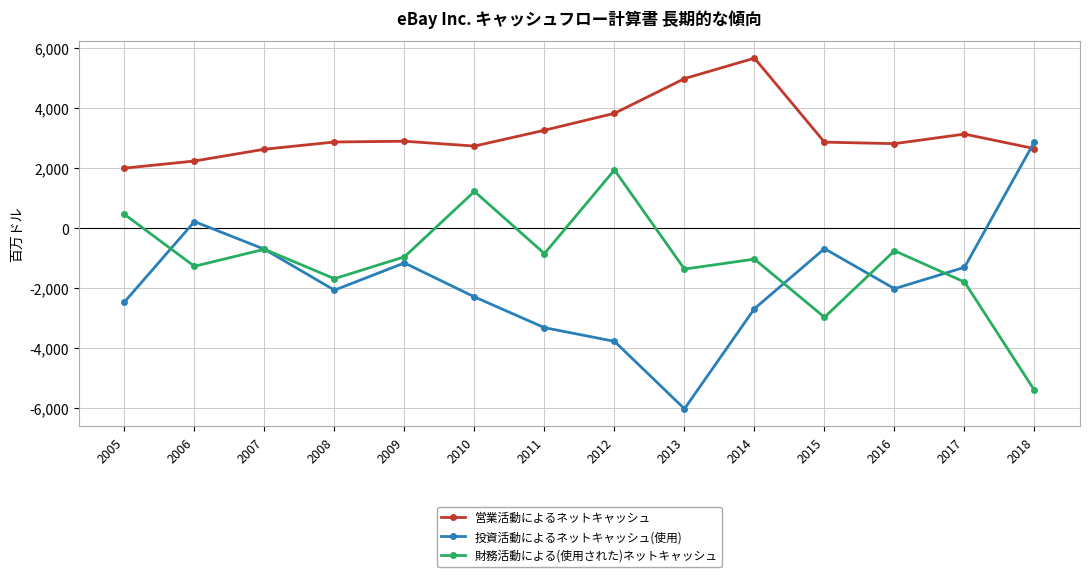

What is the difference between the second highest and second lowest values in the 投資活動によるネットキャッシュ(使用) series?

3992